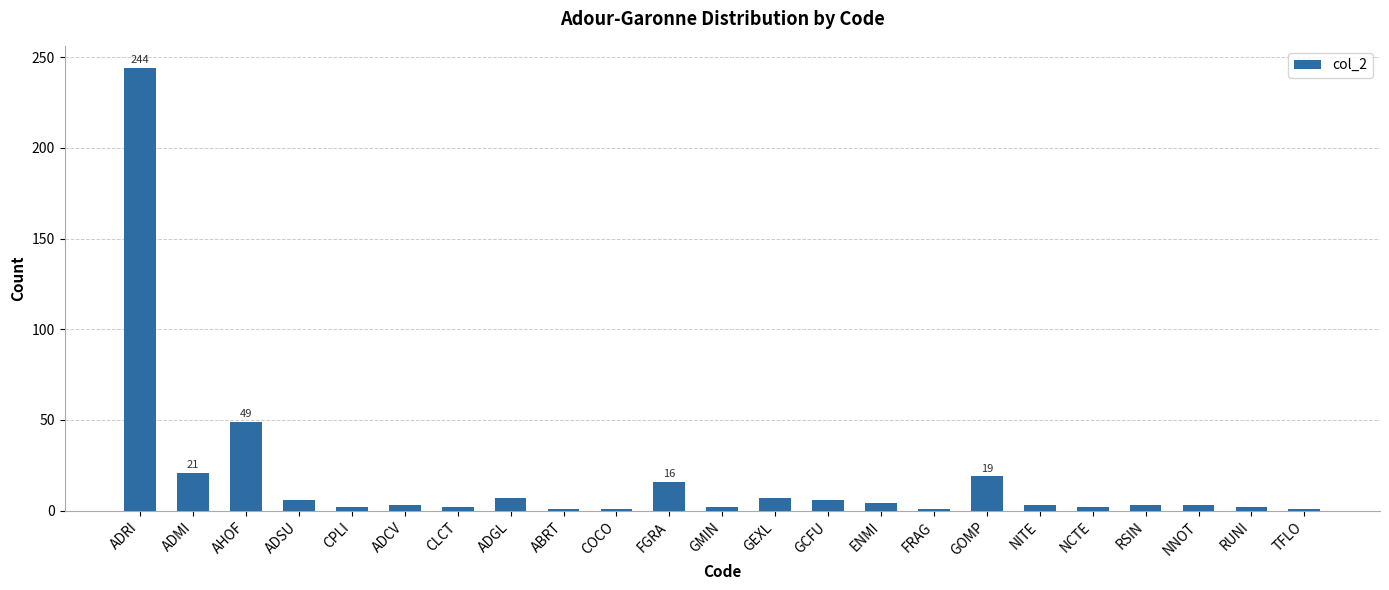

What is the label of the 15th bar from the right?

ABRT